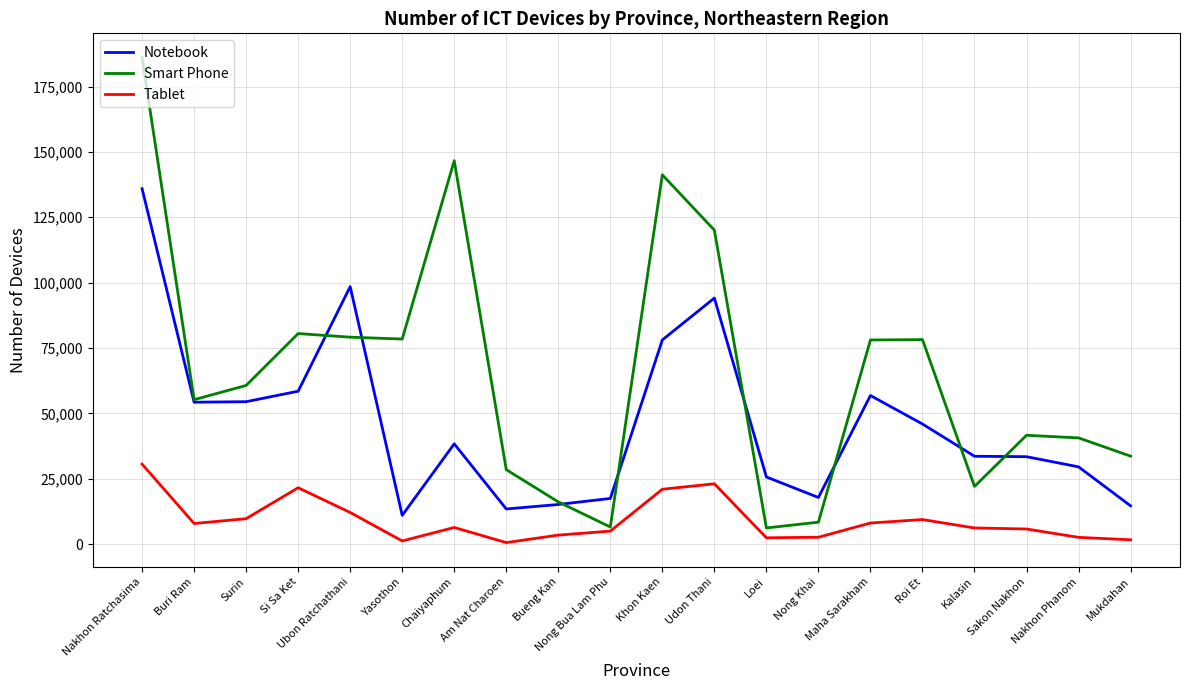

Is it true that Notebook equals 56804 at Maha Sarakham?

True